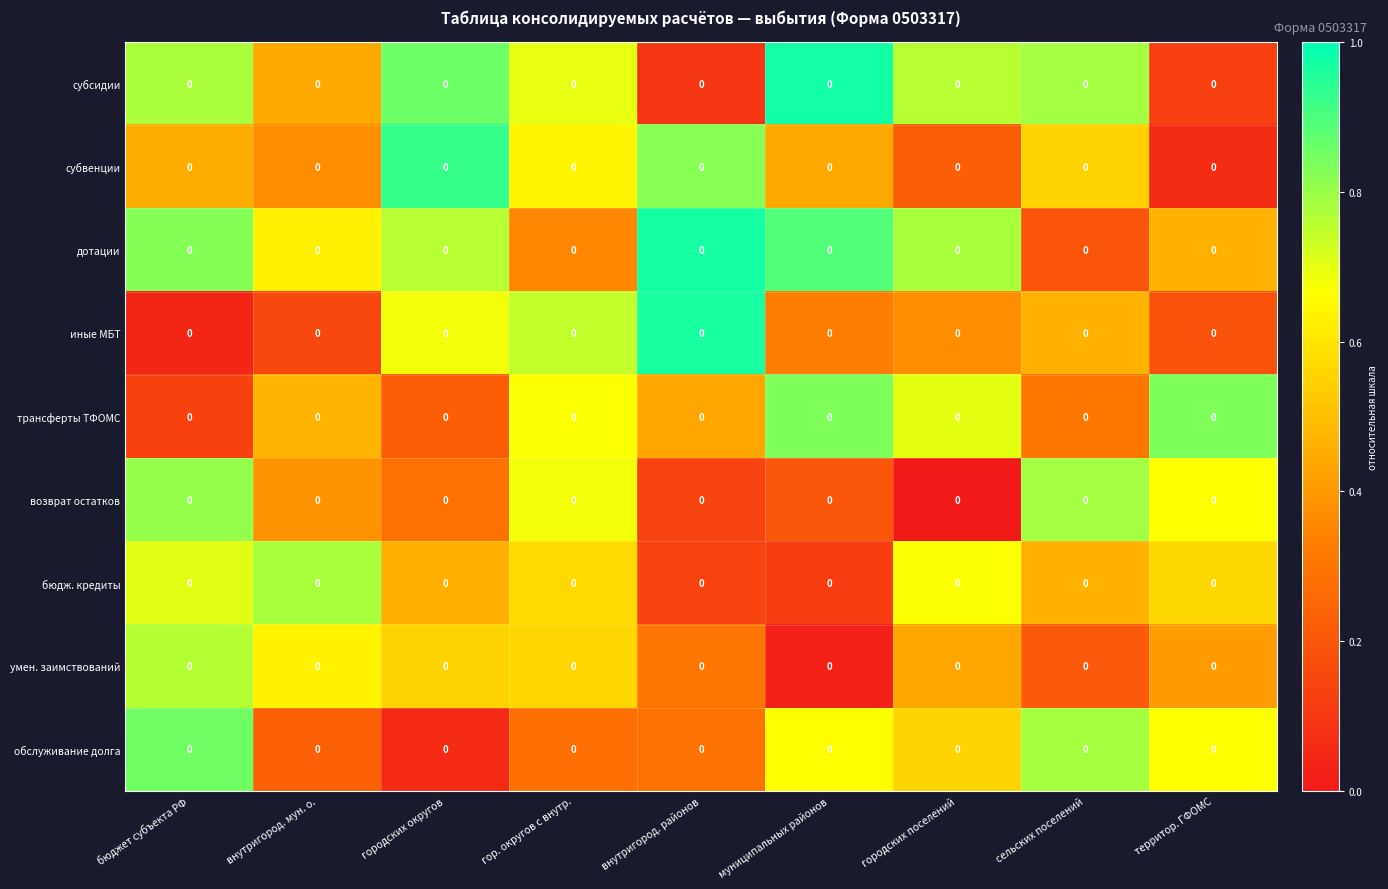

Reading left to right, what are all the values shown in this chart?

субсидии: бюджет субъекта РФ=0.0	внутригород. мун. о.=0.0	городских округов=0.0	гор. округов с внутр.=0.0	внутригород. районов=0.0	муниципальных районов=0.0	городских поселений=0.0	сельских поселений=0.0	территор. ГФОМС=0.0
субвенции: бюджет субъекта РФ=0.0	внутригород. мун. о.=0.0	городских округов=0.0	гор. округов с внутр.=0.0	внутригород. районов=0.0	муниципальных районов=0.0	городских поселений=0.0	сельских поселений=0.0	территор. ГФОМС=0.0
дотации: бюджет субъекта РФ=0.0	внутригород. мун. о.=0.0	городских округов=0.0	гор. округов с внутр.=0.0	внутригород. районов=0.0	муниципальных районов=0.0	городских поселений=0.0	сельских поселений=0.0	территор. ГФОМС=0.0
иные МБТ: бюджет субъекта РФ=0.0	внутригород. мун. о.=0.0	городских округов=0.0	гор. округов с внутр.=0.0	внутригород. районов=0.0	муниципальных районов=0.0	городских поселений=0.0	сельских поселений=0.0	территор. ГФОМС=0.0
трансферты ТФОМС: бюджет субъекта РФ=0.0	внутригород. мун. о.=0.0	городских округов=0.0	гор. округов с внутр.=0.0	внутригород. районов=0.0	муниципальных районов=0.0	городских поселений=0.0	сельских поселений=0.0	территор. ГФОМС=0.0
возврат остатков: бюджет субъекта РФ=0.0	внутригород. мун. о.=0.0	городских округов=0.0	гор. округов с внутр.=0.0	внутригород. районов=0.0	муниципальных районов=0.0	городских поселений=0.0	сельских поселений=0.0	территор. ГФОМС=0.0
бюдж. кредиты: бюджет субъекта РФ=0.0	внутригород. мун. о.=0.0	городских округов=0.0	гор. округов с внутр.=0.0	внутригород. районов=0.0	муниципальных районов=0.0	городских поселений=0.0	сельских поселений=0.0	территор. ГФОМС=0.0
умен. заимствований: бюджет субъекта РФ=0.0	внутригород. мун. о.=0.0	городских округов=0.0	гор. округов с внутр.=0.0	внутригород. районов=0.0	муниципальных районов=0.0	городских поселений=0.0	сельских поселений=0.0	территор. ГФОМС=0.0
обслуживание долга: бюджет субъекта РФ=0.0	внутригород. мун. о.=0.0	городских округов=0.0	гор. округов с внутр.=0.0	внутригород. районов=0.0	муниципальных районов=0.0	городских поселений=0.0	сельских поселений=0.0	территор. ГФОМС=0.0